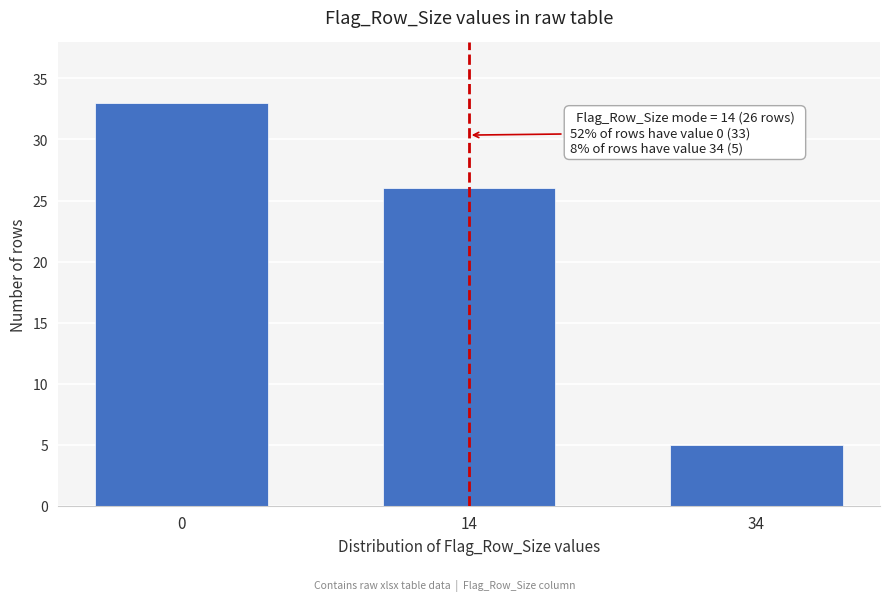

Reading left to right, transcribe all the data shown in this chart.

33	26	5